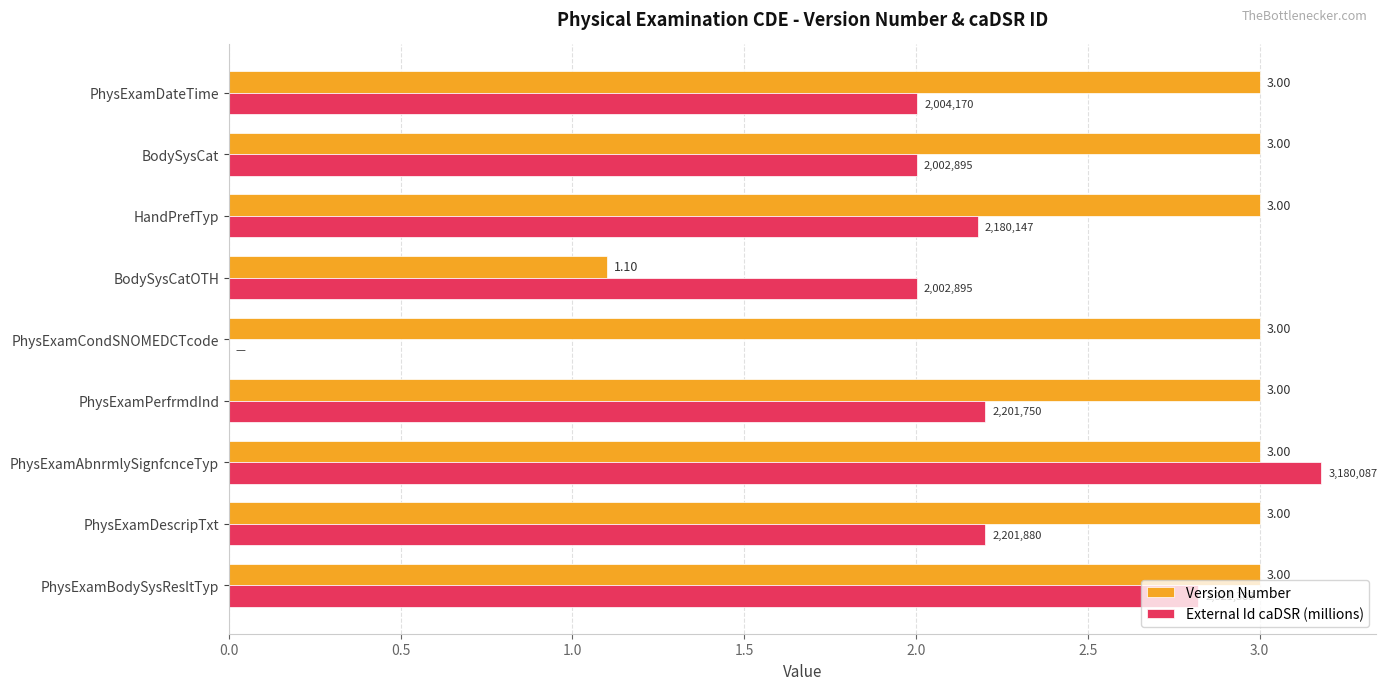

At which category is the sum across all series the highest?

PhysExamAbnrmlySignfcnceTyp